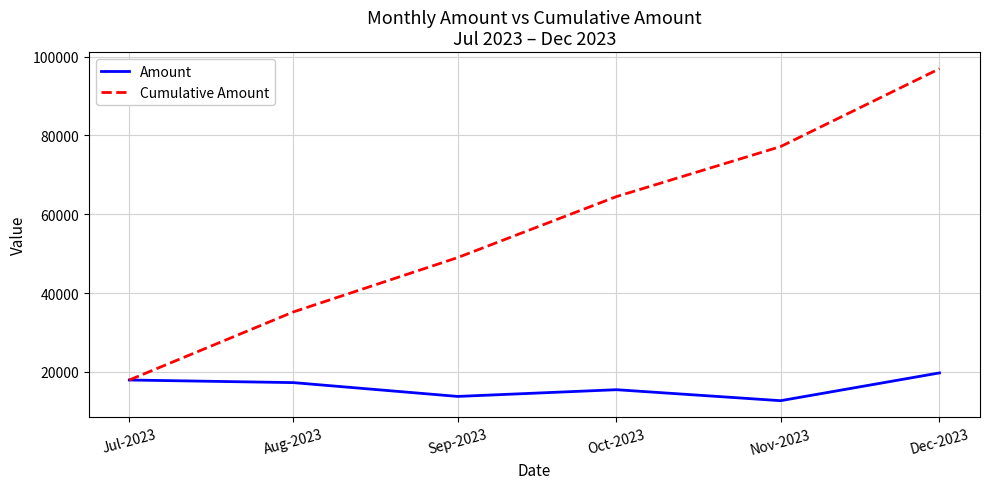

The value of Amount at Nov-2023 is 18109. True or false?

False